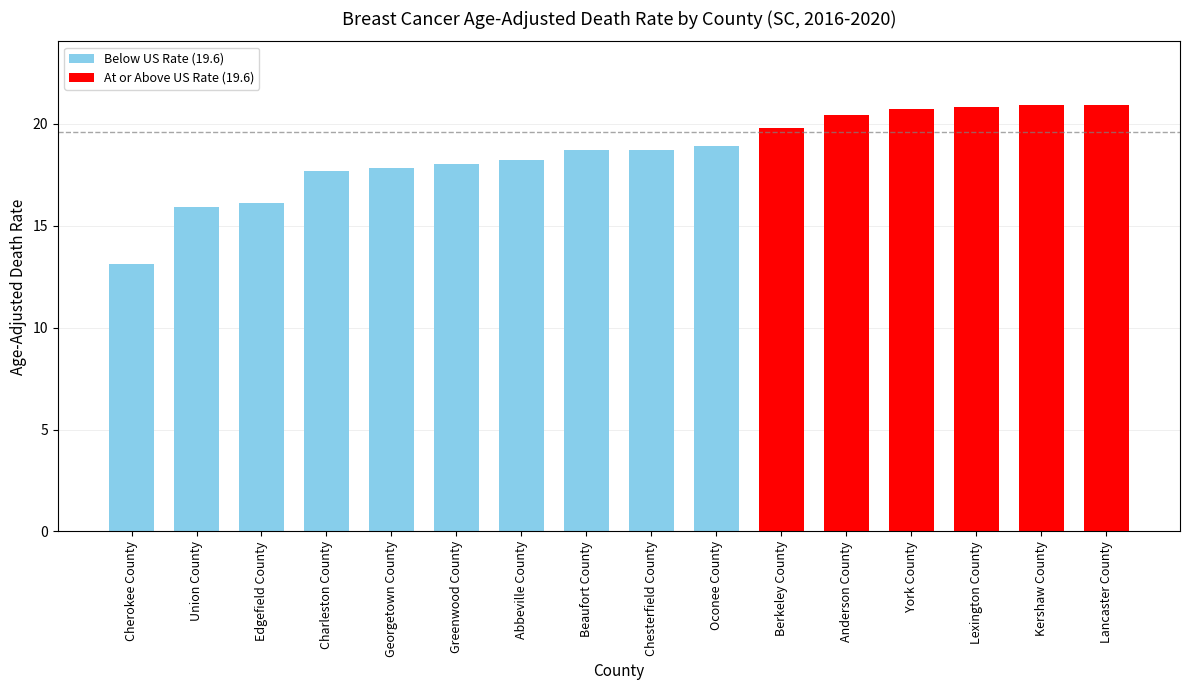

Reading left to right, list all the values displayed in this chart.

Cherokee County=13.1	Union County=15.9	Edgefield County=16.1	Charleston County=17.7	Georgetown County=17.8	Greenwood County=18.0	Abbeville County=18.2	Beaufort County=18.7	Chesterfield County=18.7	Oconee County=18.9	Berkeley County=19.8	Anderson County=20.4	York County=20.7	Lexington County=20.8	Kershaw County=20.9	Lancaster County=20.9